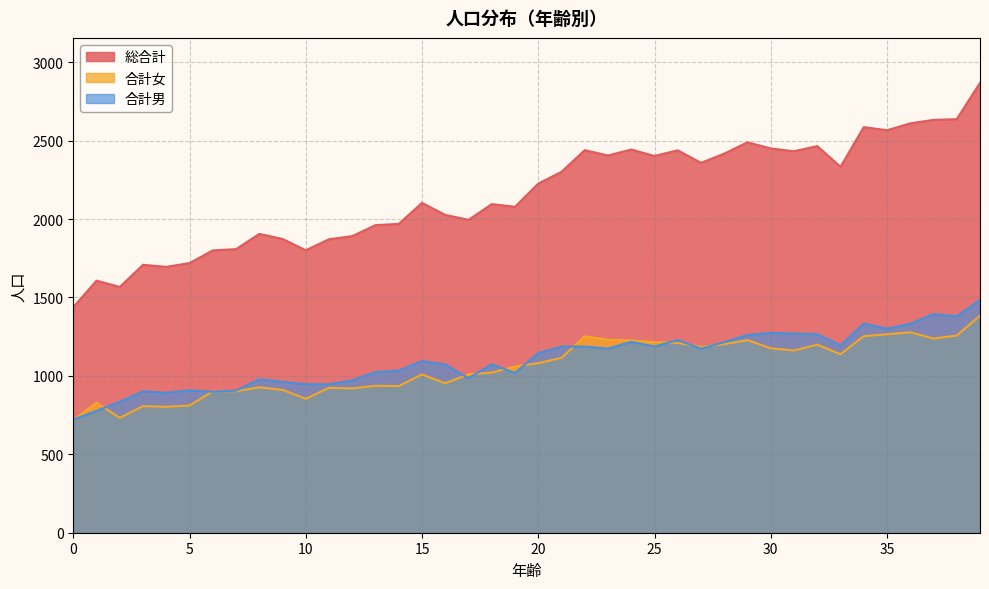

What is the sum of the 総合計 values at 19 and 31?

4510